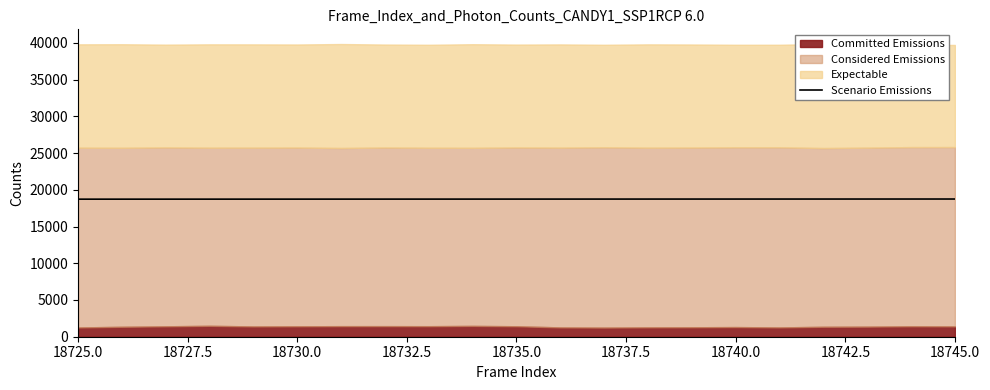

The chart shows a value of 18725 at 18725.0. True or false?

True